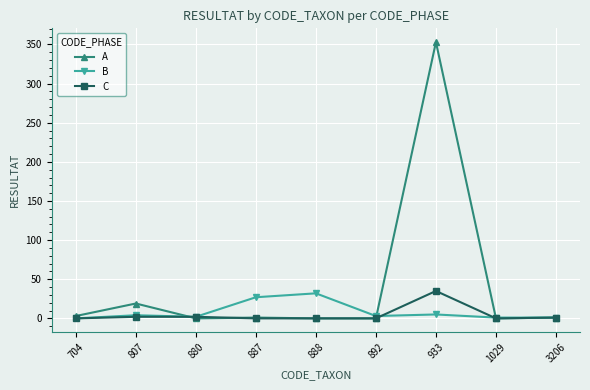

Which series has the widest spread of values?

A